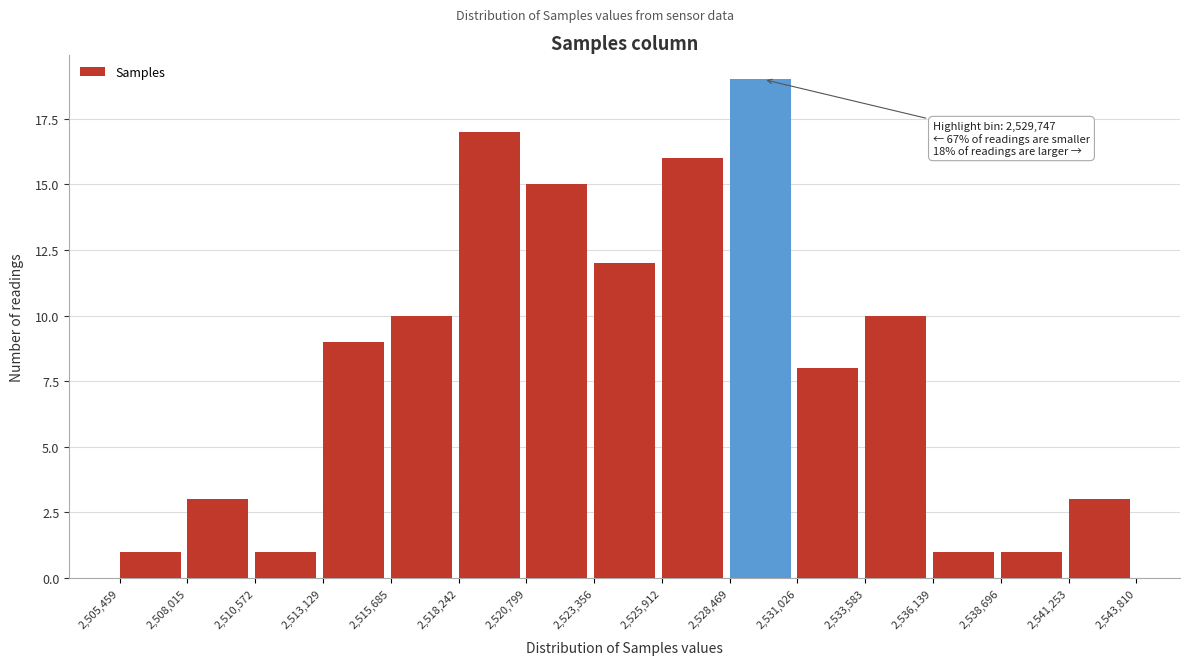

Over which range of the x-axis is the bar tallest?

2,528,469 to 2,531,026